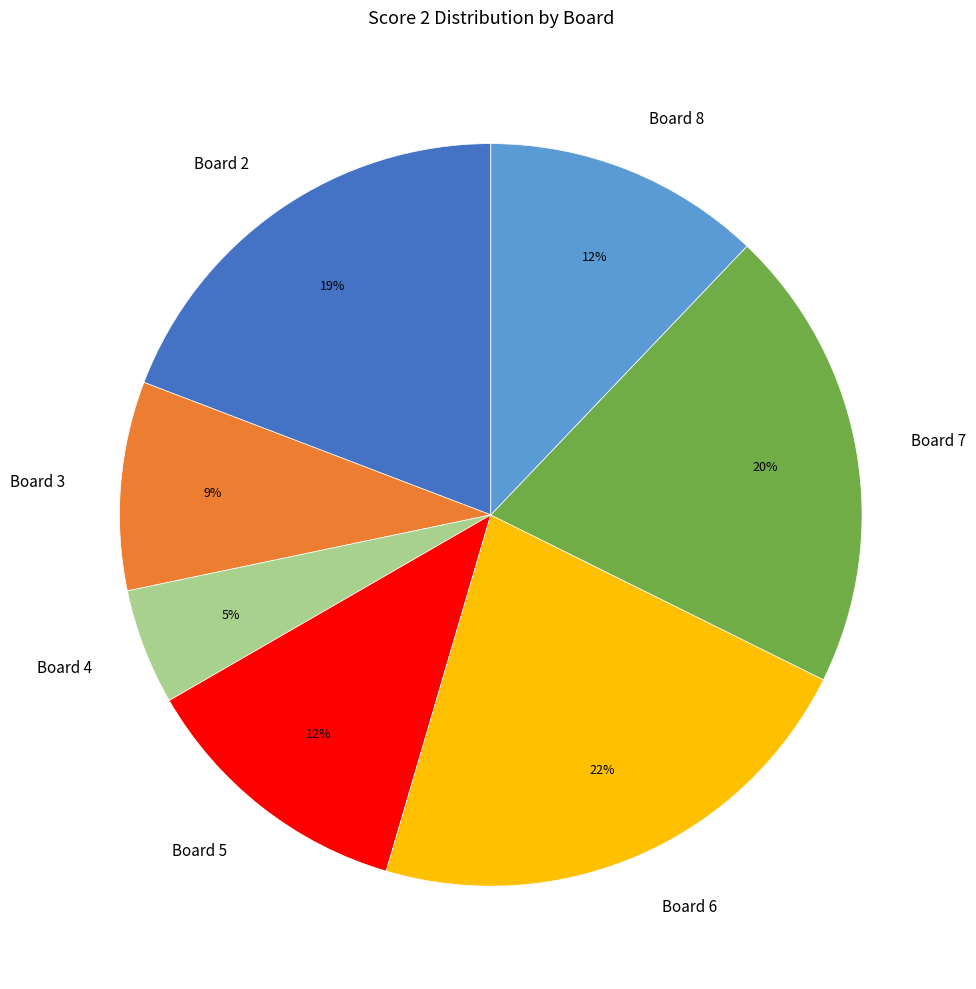

True or false: Board 3 accounts for 9% of the total.

True